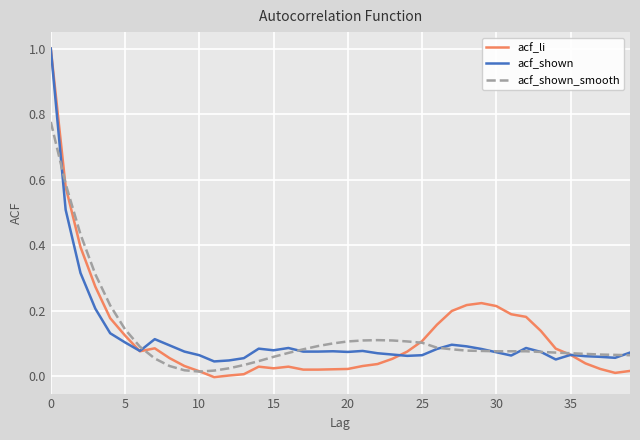

What is the highest value of the acf_li series?

1.0